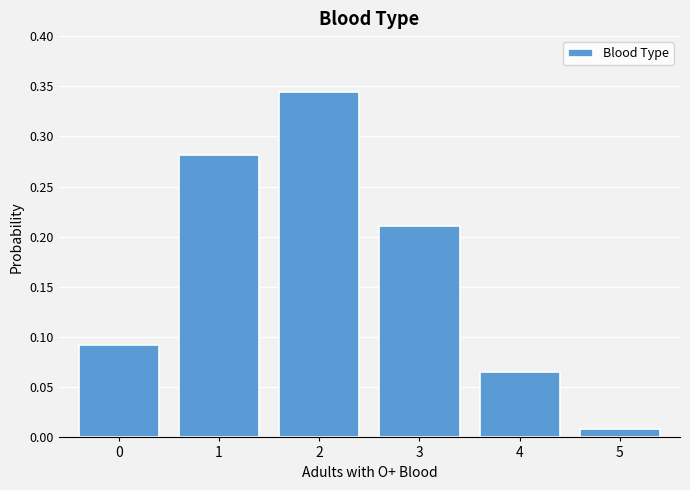

Which label corresponds to the smallest value in the chart?

5